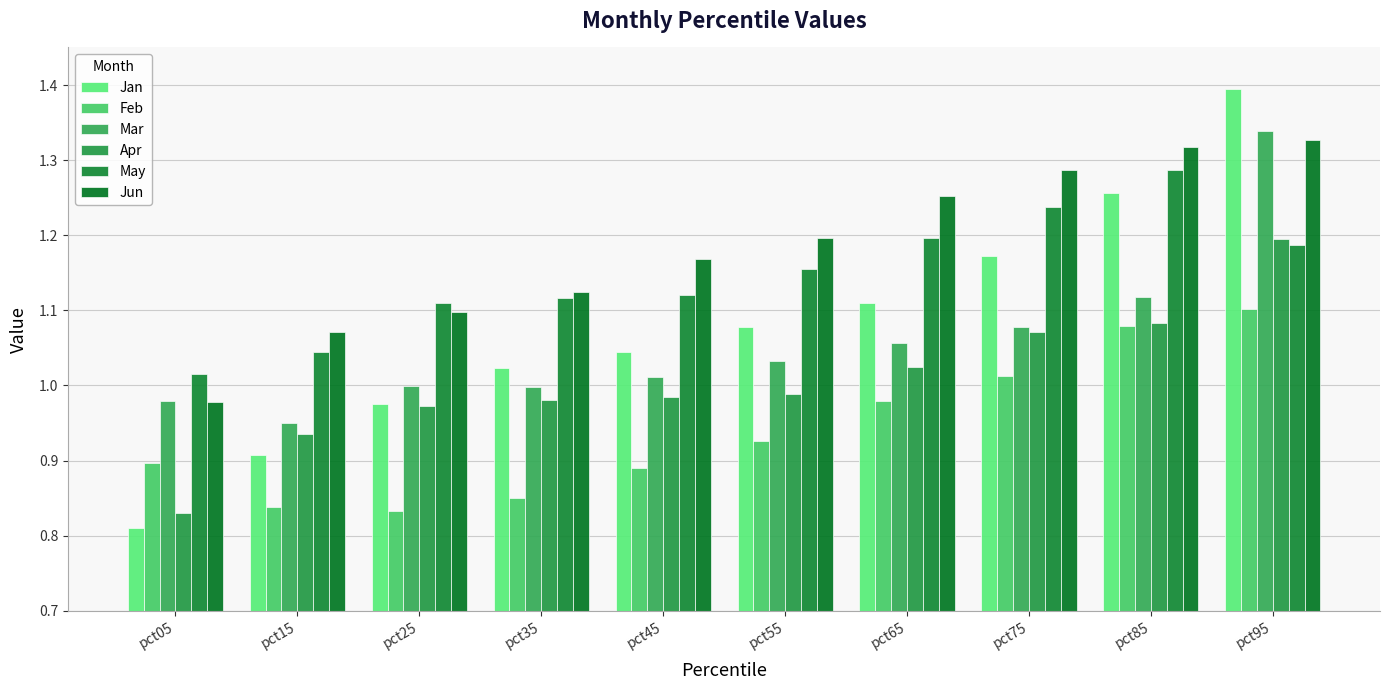

The Apr series shows 0.8 at pct05. True or false?

True